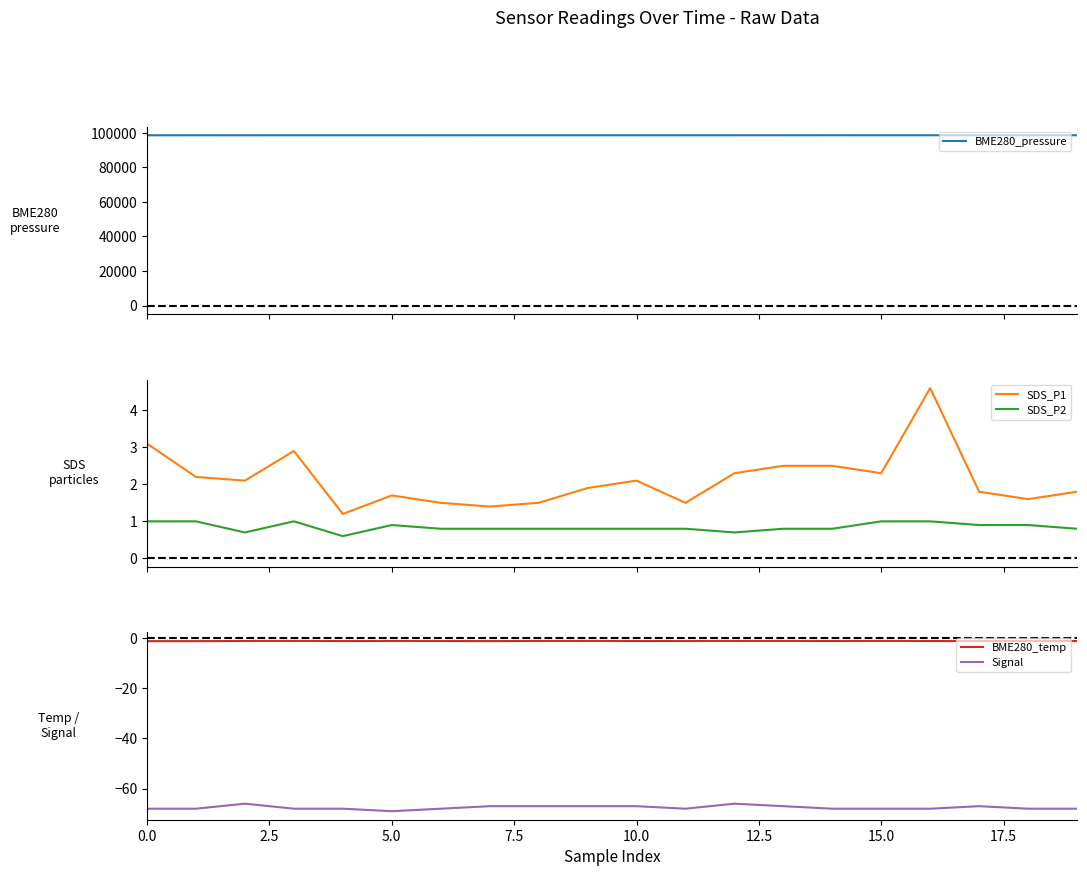

Count the number of data series in this chart.

5